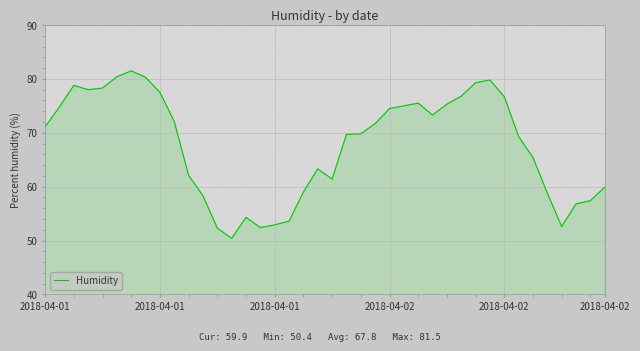

What is the smallest value displayed?

50.4